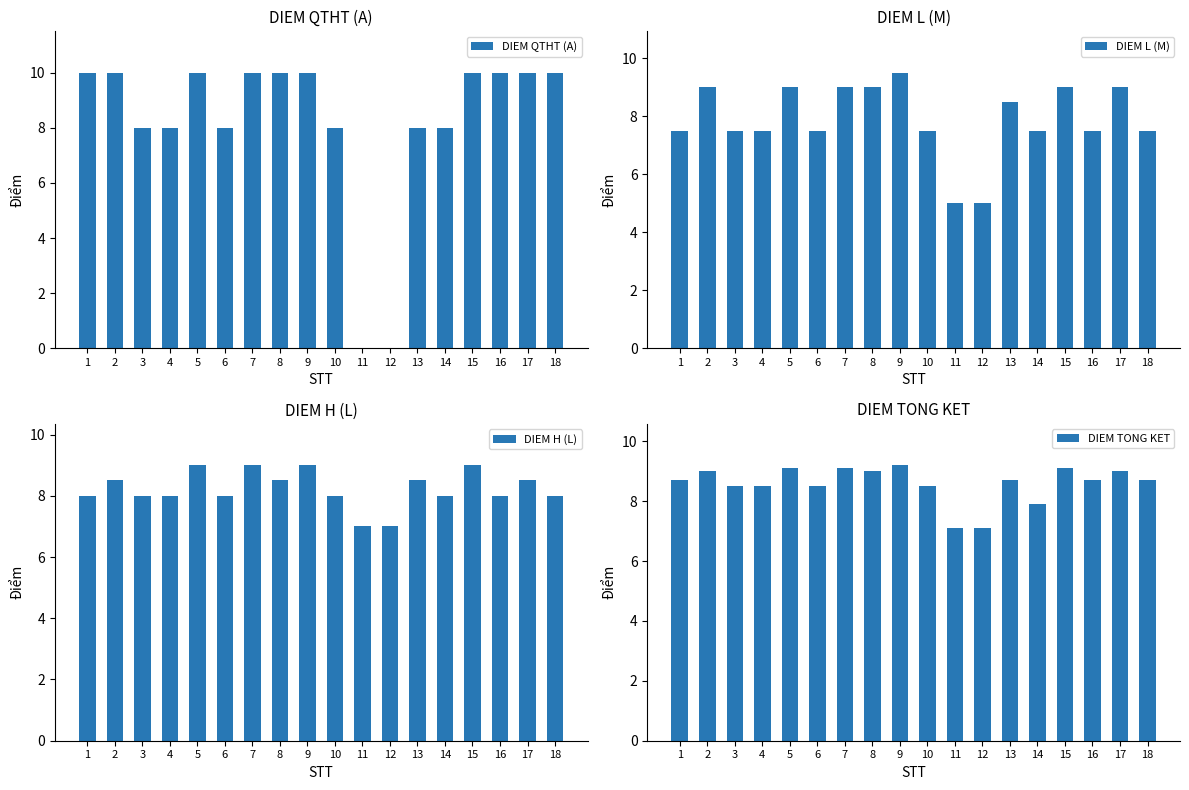

List the series in order of their peak value, highest first.

DIEM QTHT (A), DIEM L (M), DIEM TONG KET, DIEM H (L)